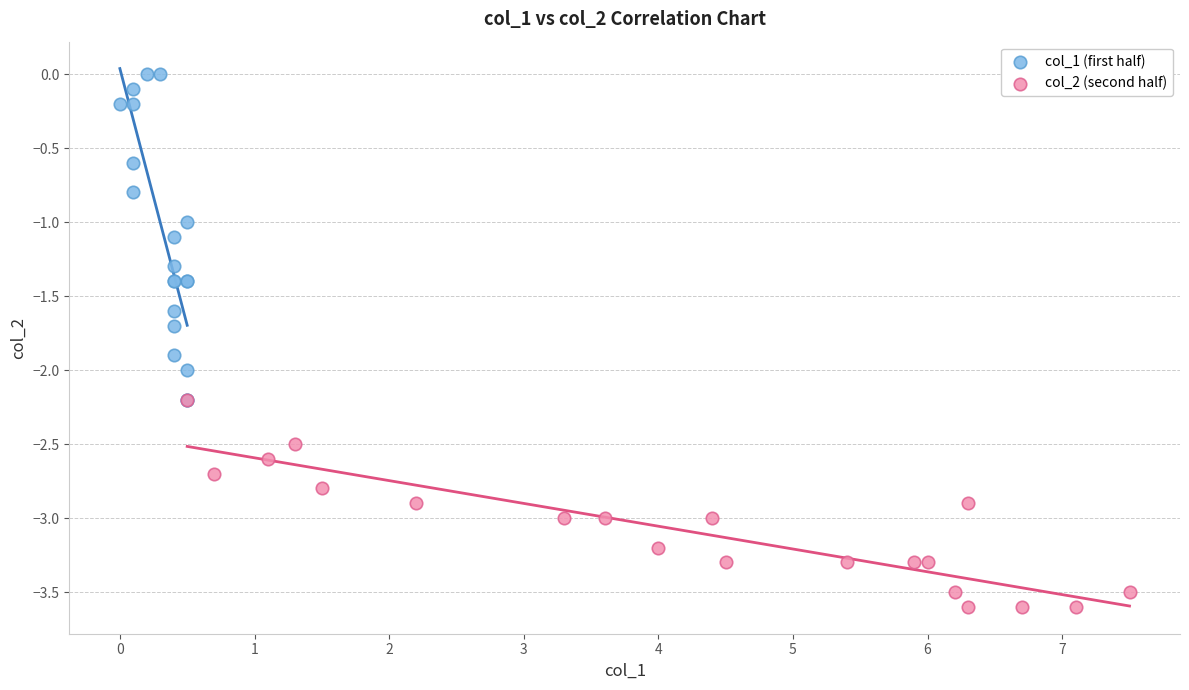

Which series contains the lowest Y value?

col_2 (second half)